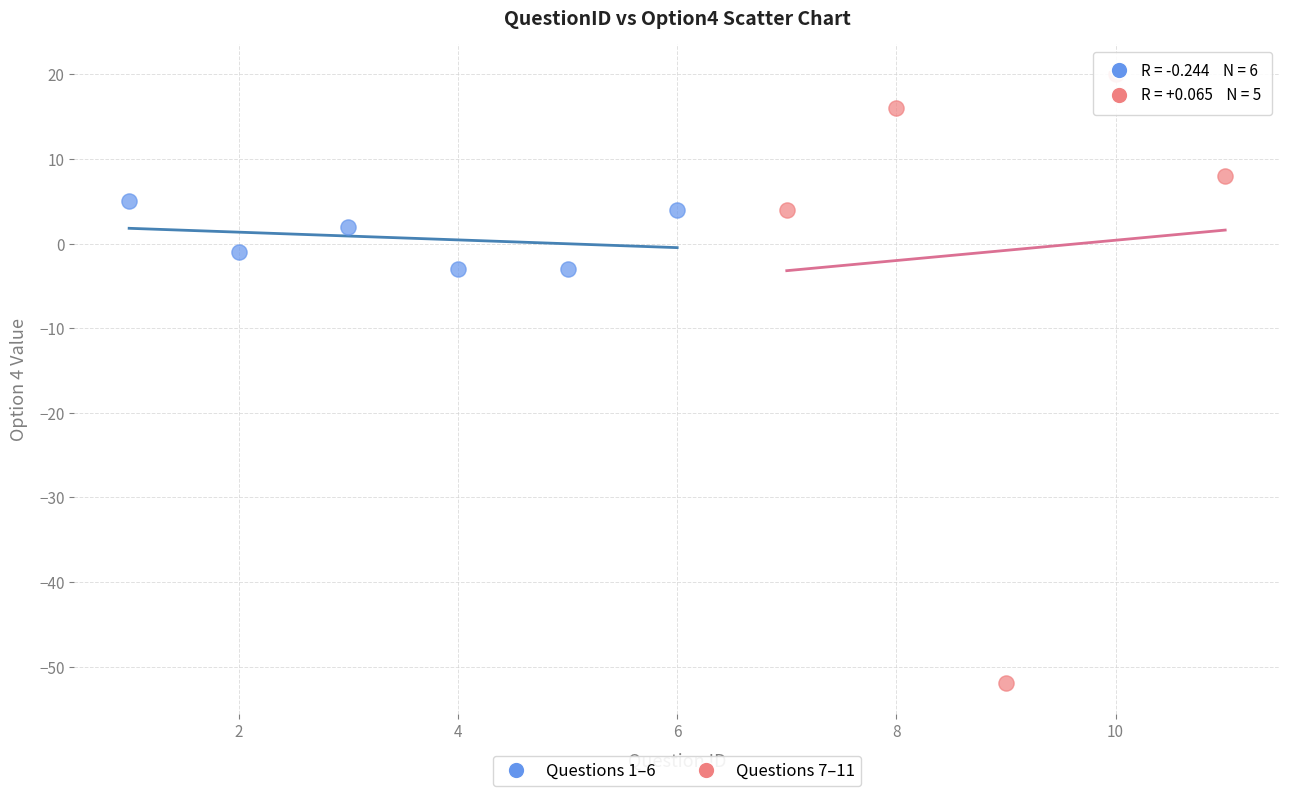

Which series contains the lowest Y value?

Questions 7–11